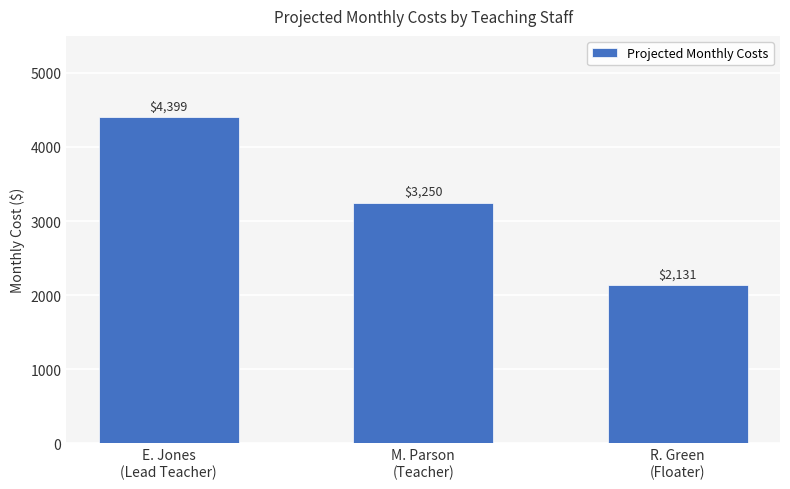

True or false: the data shows 3554.4 at R. Green
(Floater).

False